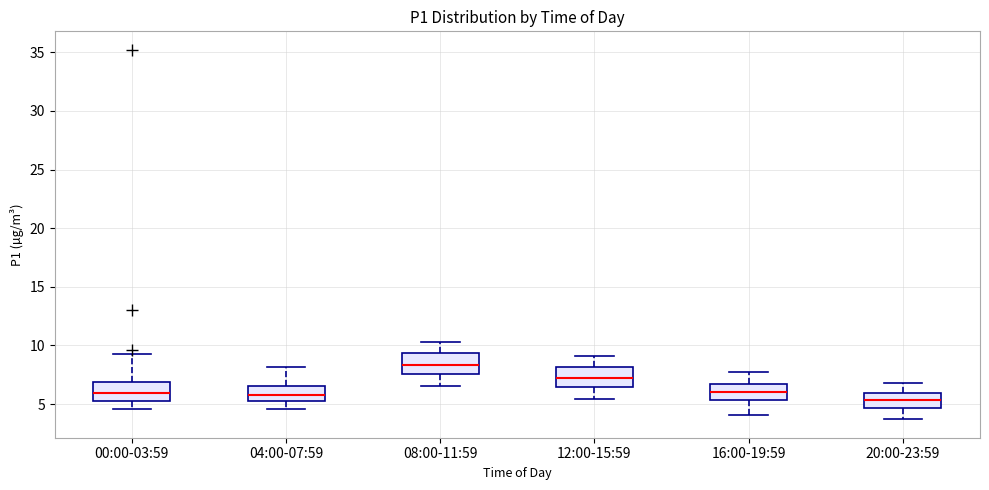

Where is the upper edge of the box for 20:00-23:59 on the y-axis? The values are not printed on the chart, so give them approximately, as read against the axis.

6.0